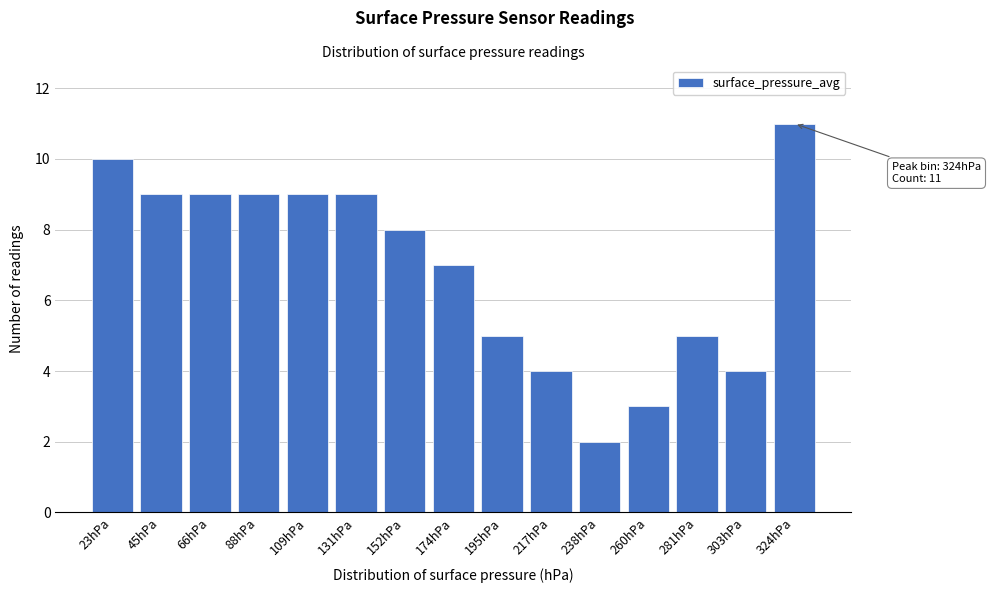

Reading left to right, list all the values displayed in this chart.

10	9	9	9	9	9	8	7	5	4	2	3	5	4	11